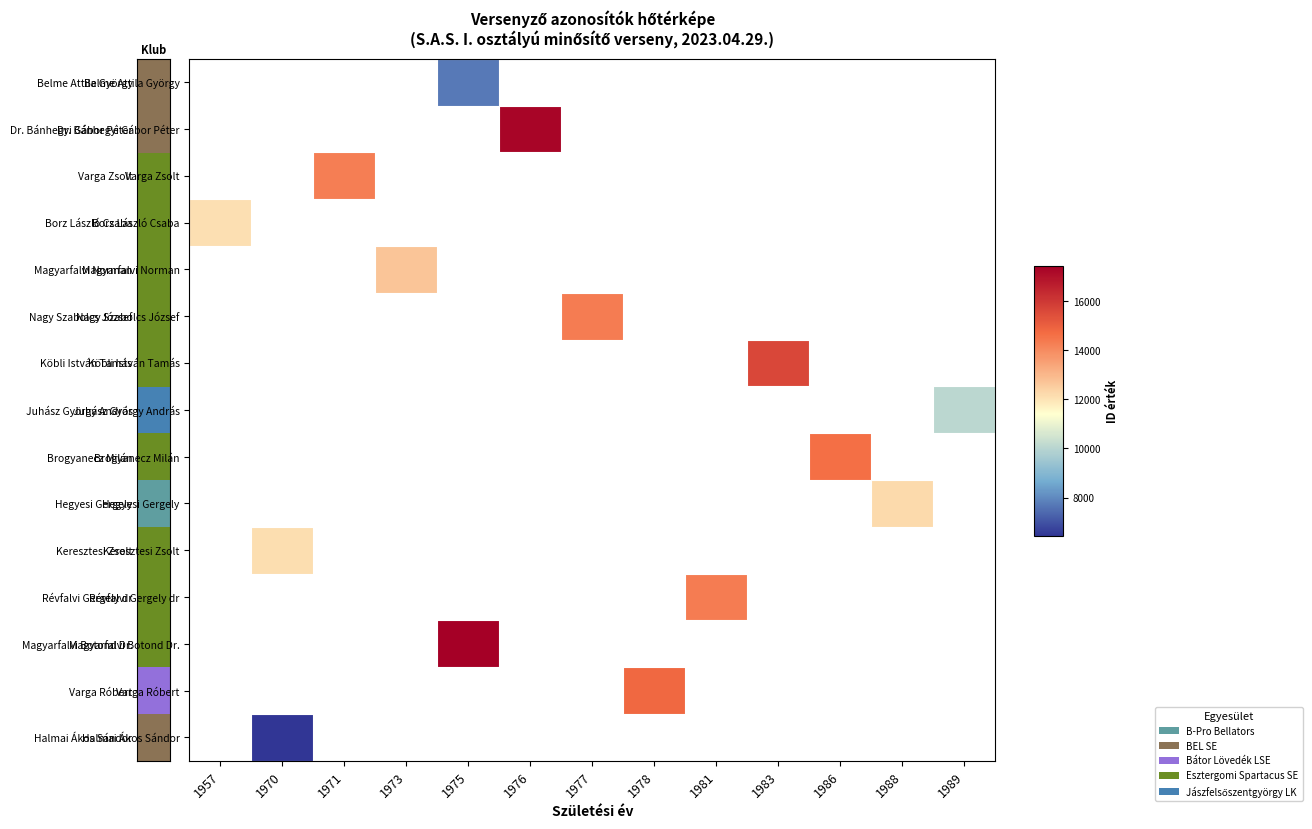

At which category does the chart reach its peak across all series?

1975